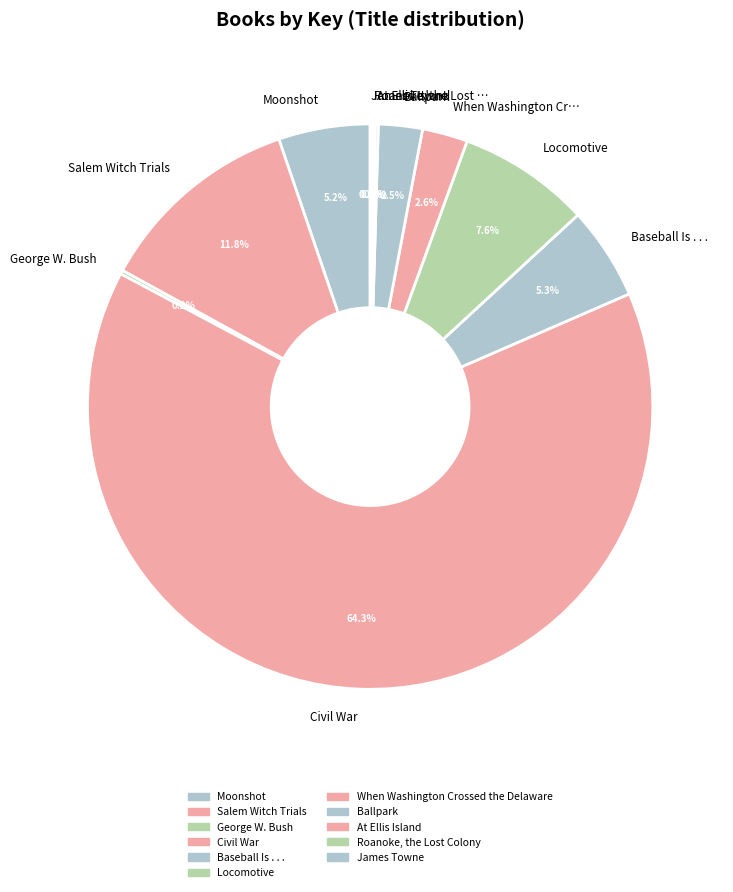

Which has a higher value, Moonshot or Civil War?

Civil War